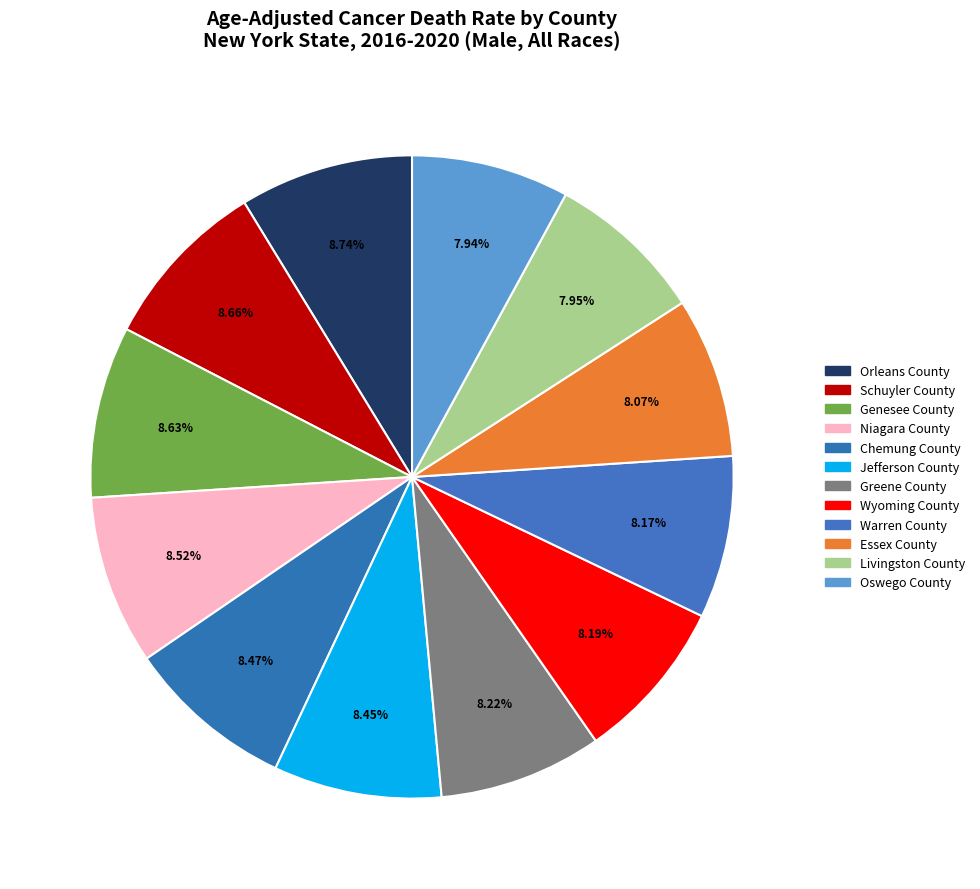

How many slices are in this pie chart?

12